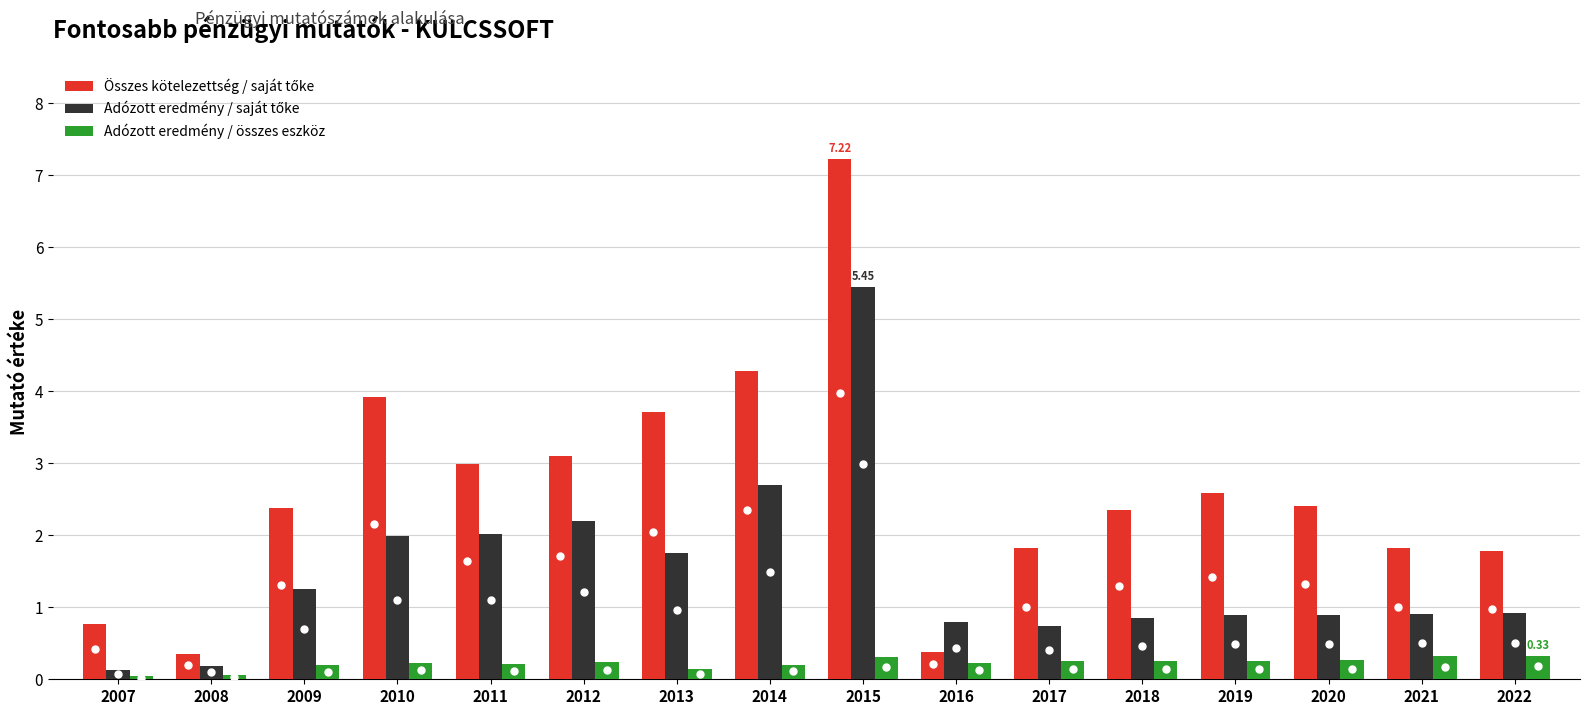

Count the number of data series in this chart.

3